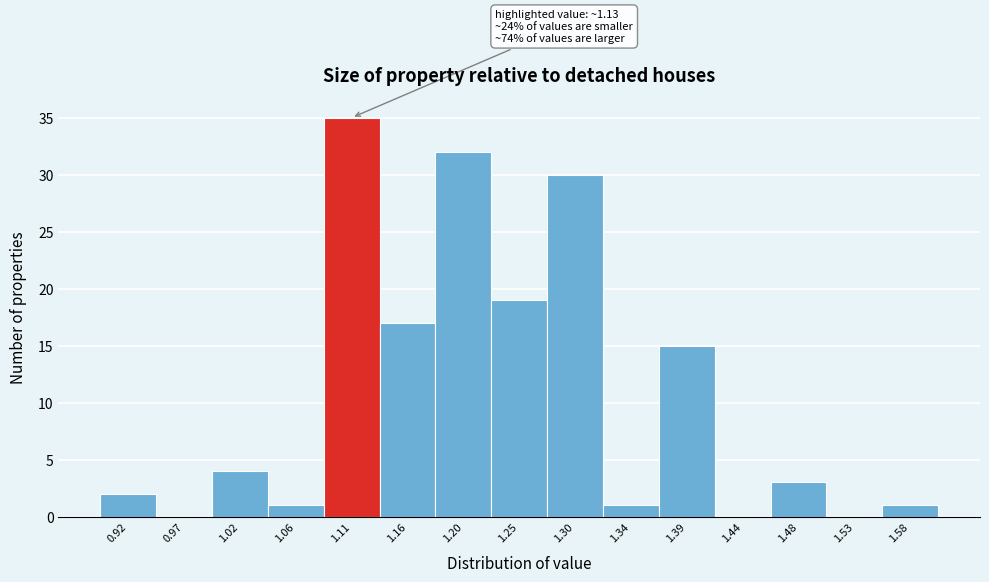

Which range on the x-axis has the tallest bar?

1.085 to 1.135